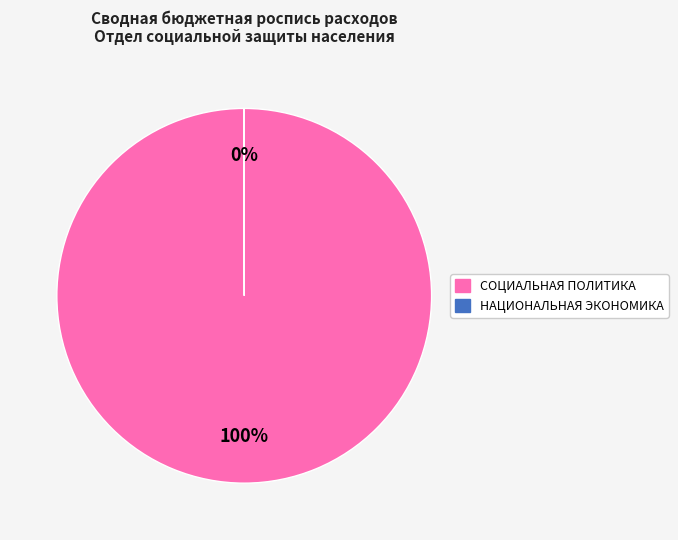

To the nearest percent, what is the average slice percentage?

50%